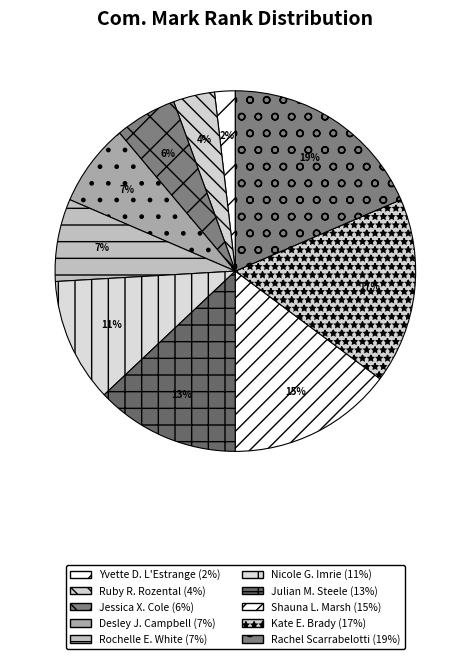

Count the number of slices in the pie.

10